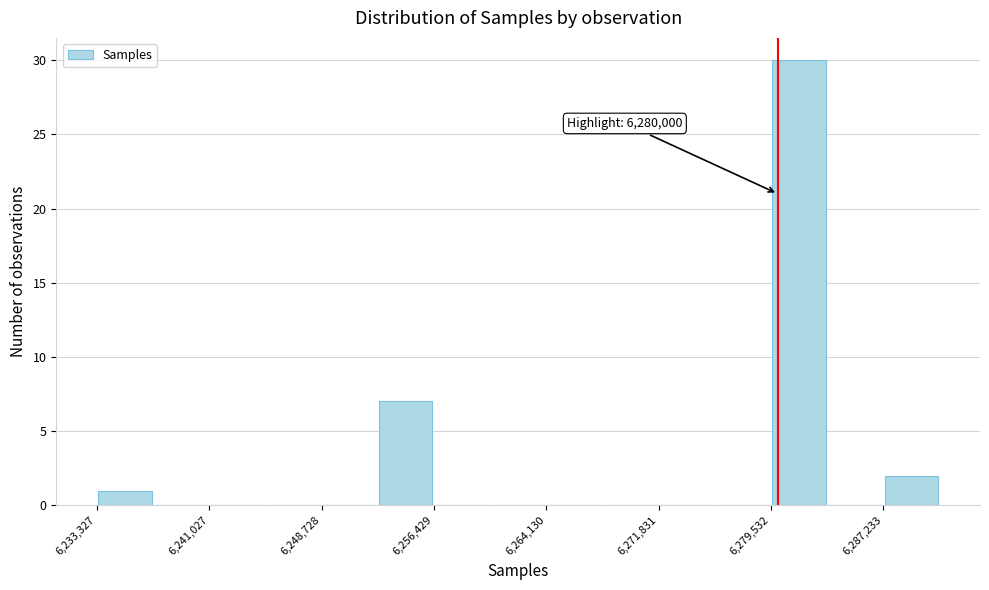

Read against the x-axis, roughly where is the centre of the tallest bar?

6281000